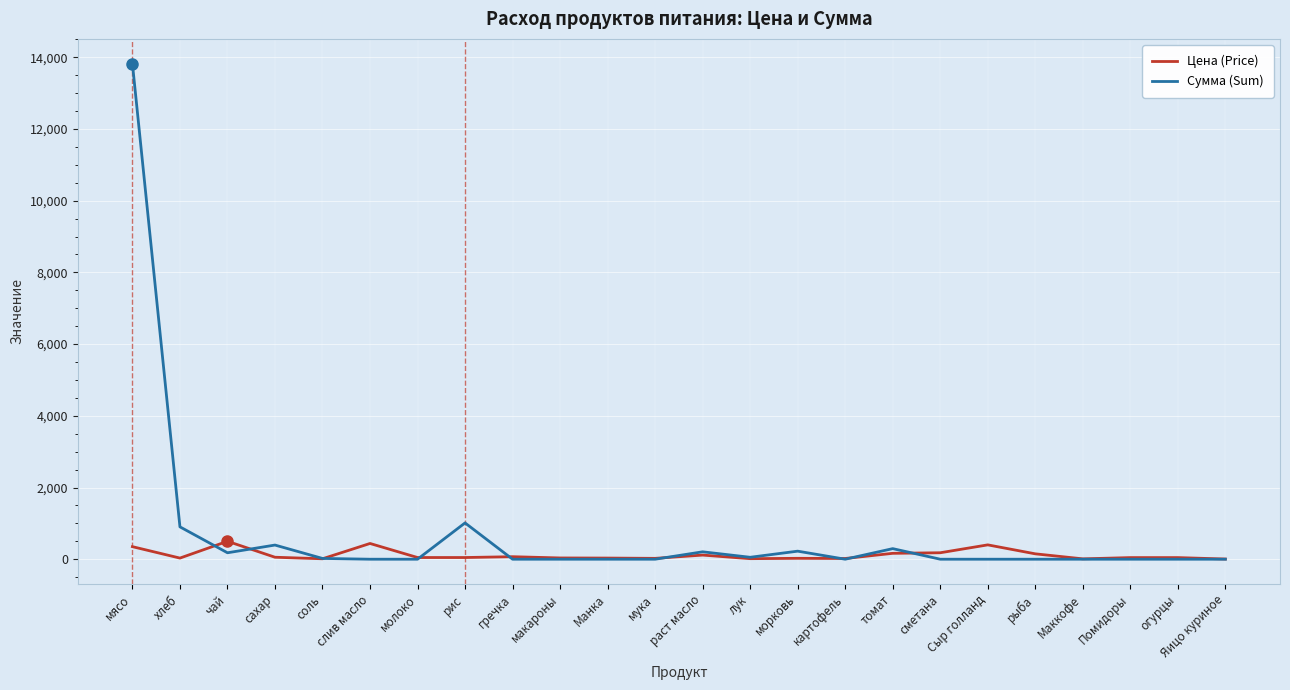

True or false: Сумма (Sum) has a value of -8878.5 at огурцы.

False